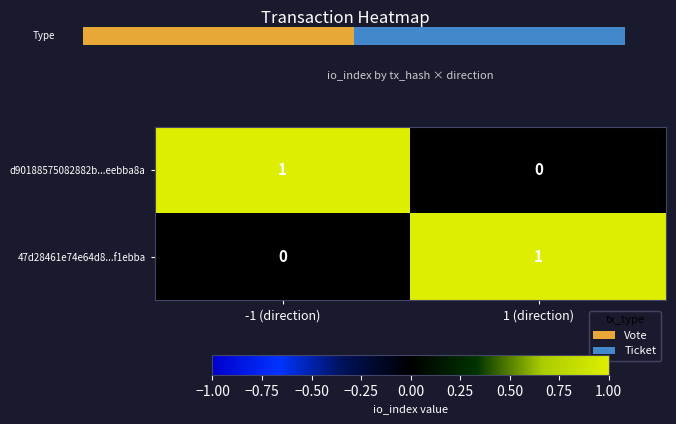

What is the sum of all d90188575082882b...eebba8a values?

1